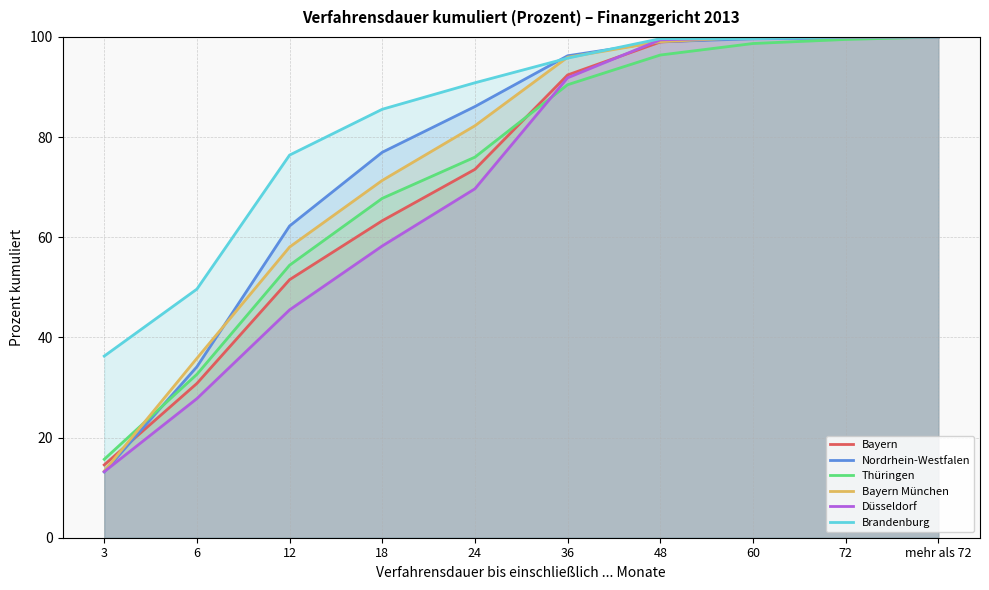

Reading right to left, transcribe all the data shown in this chart.

Bayern: 100.0	100.0	99.9	99.0	92.4	73.6	63.3	51.5	30.8	14.5
Nordrhein-Westfalen: 100.0	99.8	99.6	99.0	96.2	86.1	77.0	62.2	34.1	13.1
Thüringen: 100.0	99.5	98.7	96.4	90.5	76.0	67.8	54.4	32.6	15.7
Bayern München: 100.0	100.0	99.9	99.1	95.9	82.3	71.3	58.0	35.8	13.3
Düsseldorf: 100.0	100.0	99.9	99.4	91.8	69.7	58.3	45.5	27.8	13.2
Brandenburg: 100.0	100.0	99.7	99.7	95.8	90.8	85.6	76.4	49.6	36.3